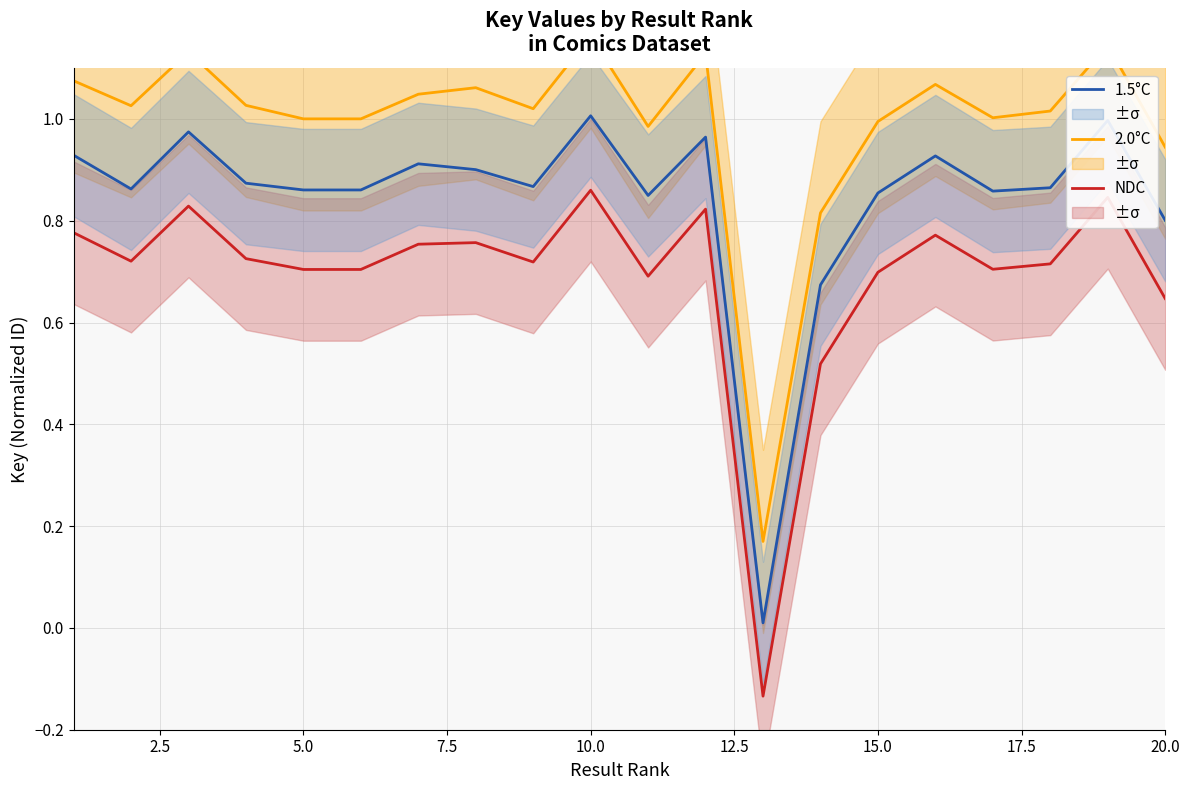

How many values in the 2.0°C series exceed 1?

15